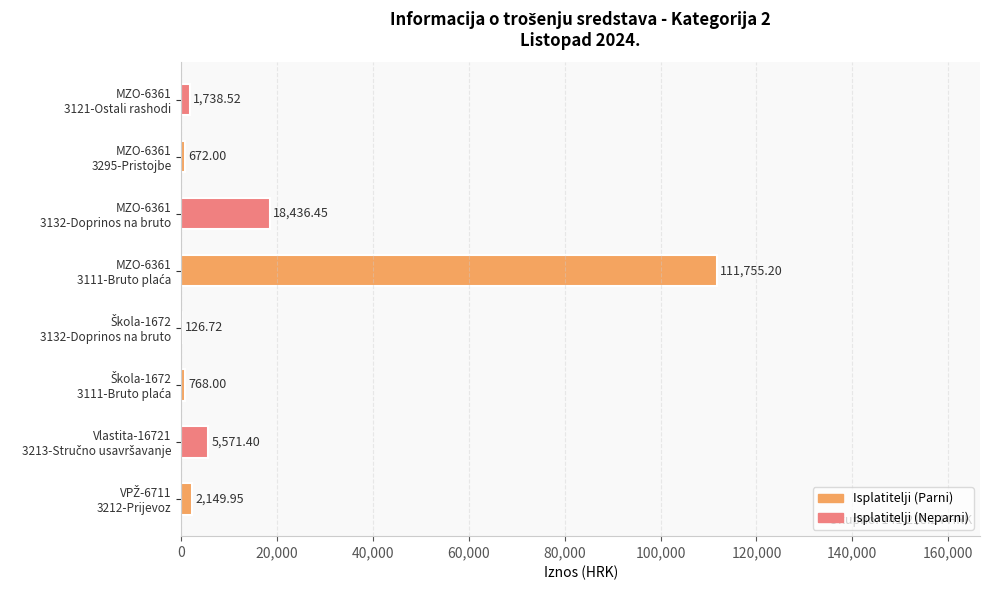

Where is the data nearest to the value 55940?

MZO-6361
3132-Doprinos na bruto